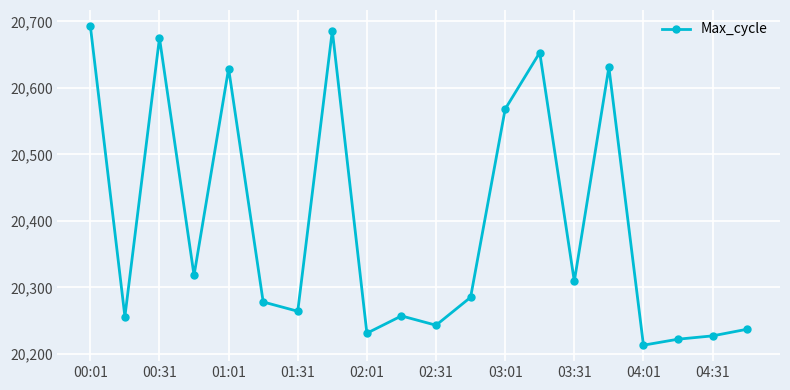

What is the difference between the maximum and minimum values?

480